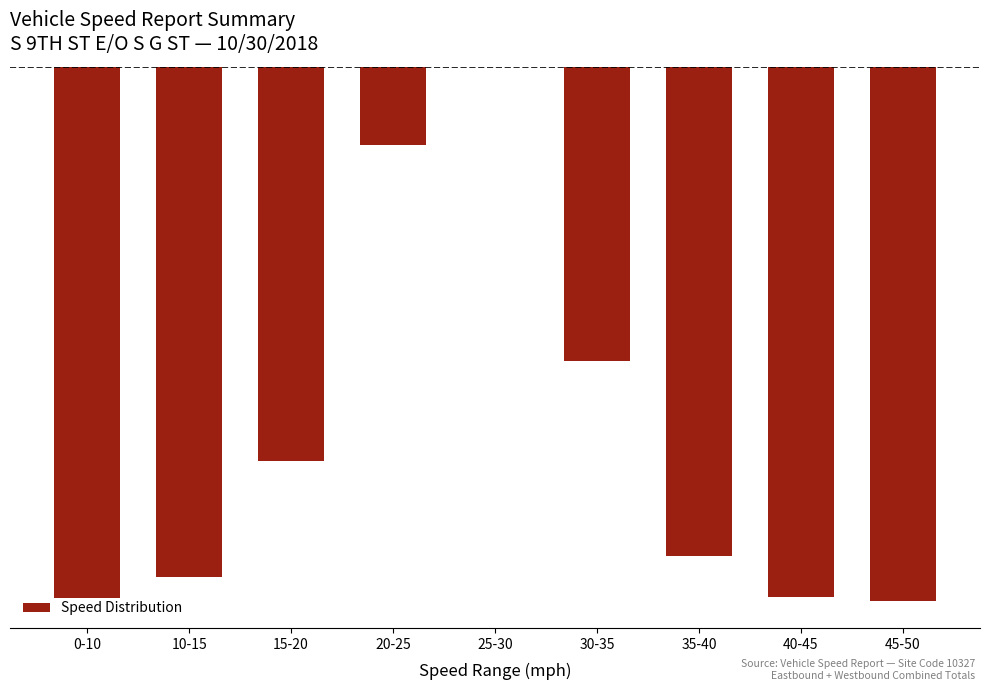

Does the chart contain stacked bars?

No